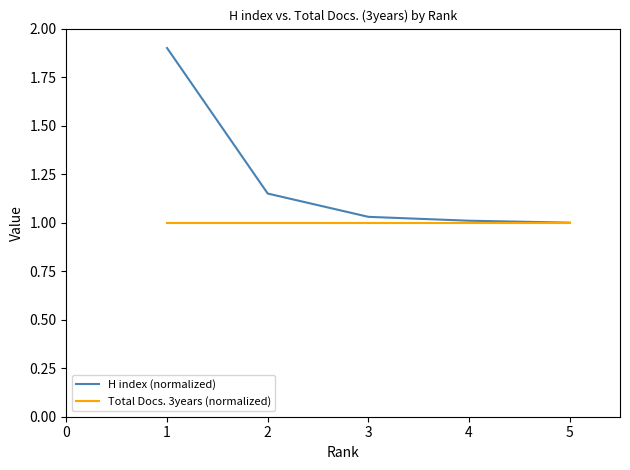

Which series has the largest range (max minus min)?

H index (normalized)